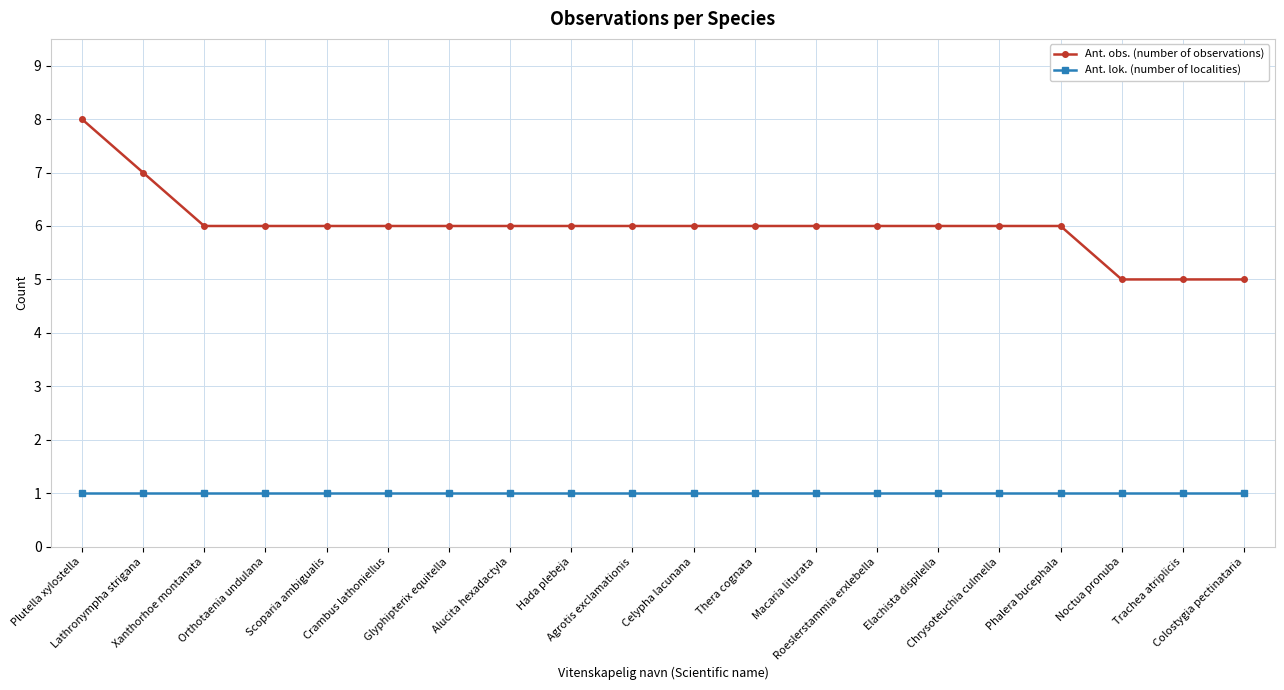

The value of Ant. obs. (number of observations) at Hada plebeja is 6. True or false?

True